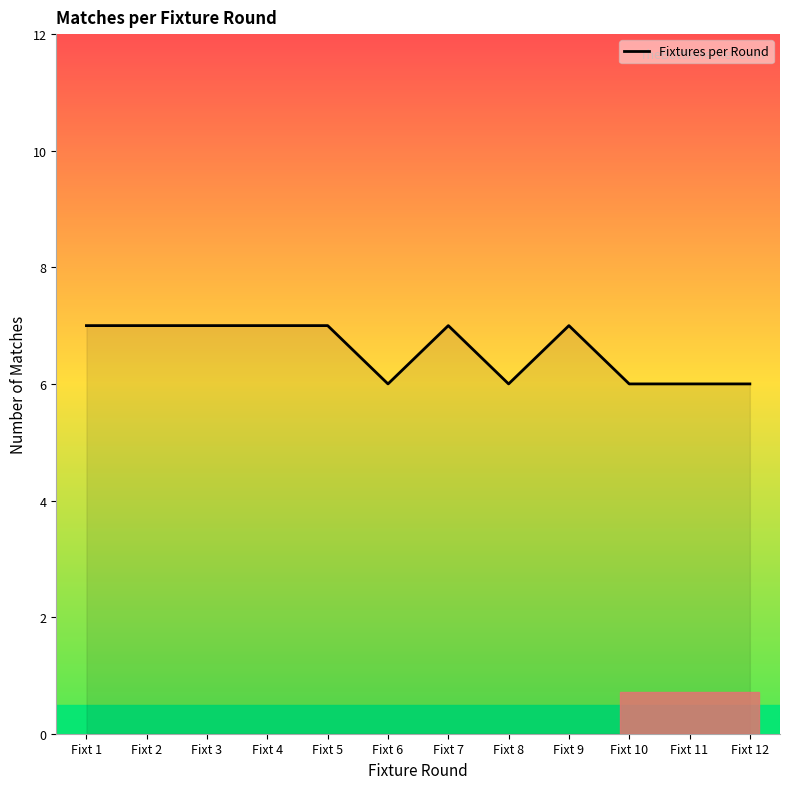

What is the difference between the maximum and minimum values?

1